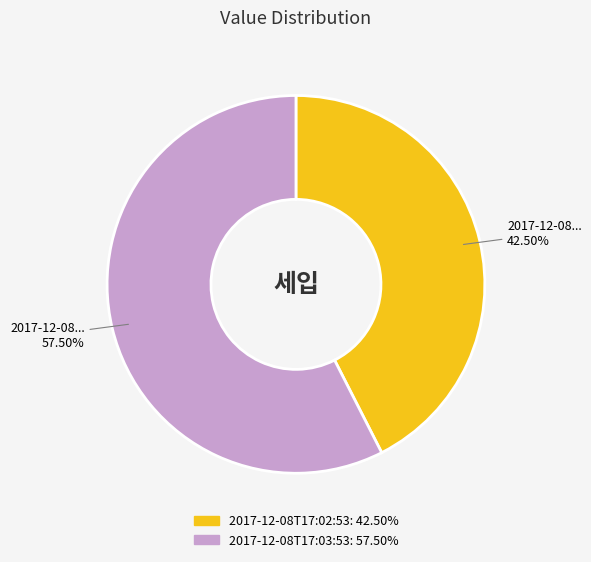

Is there any slice that represents more than half of the pie?

Yes